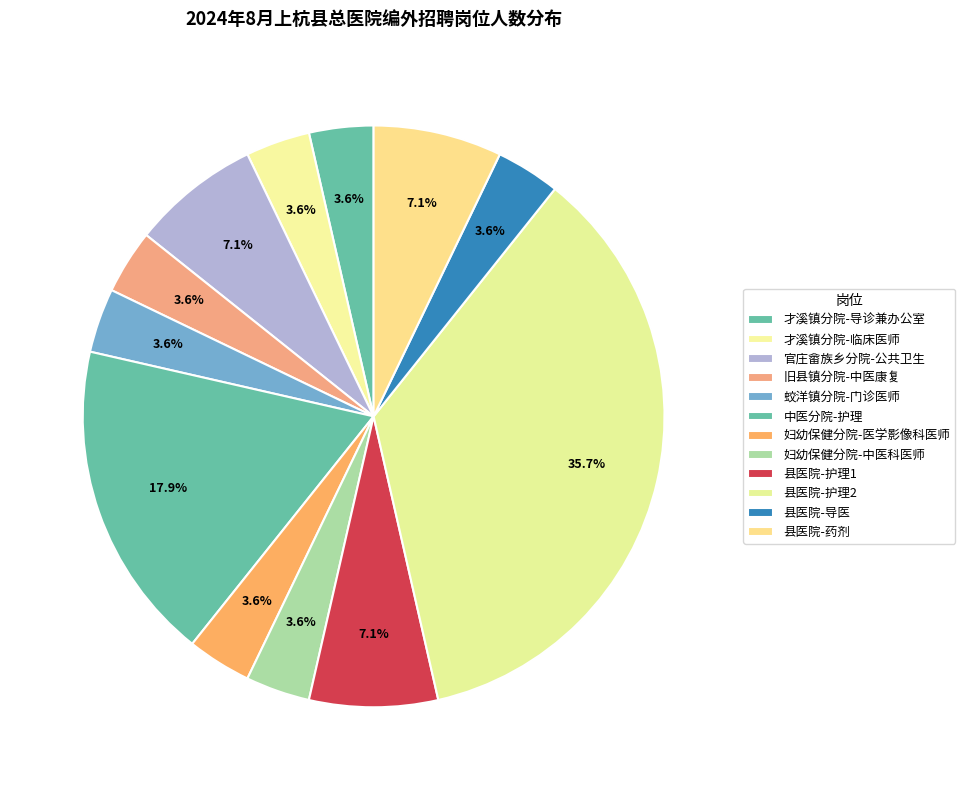

To the nearest percent, what portion does 妇幼保健分院-中医科医师 represent?

4%